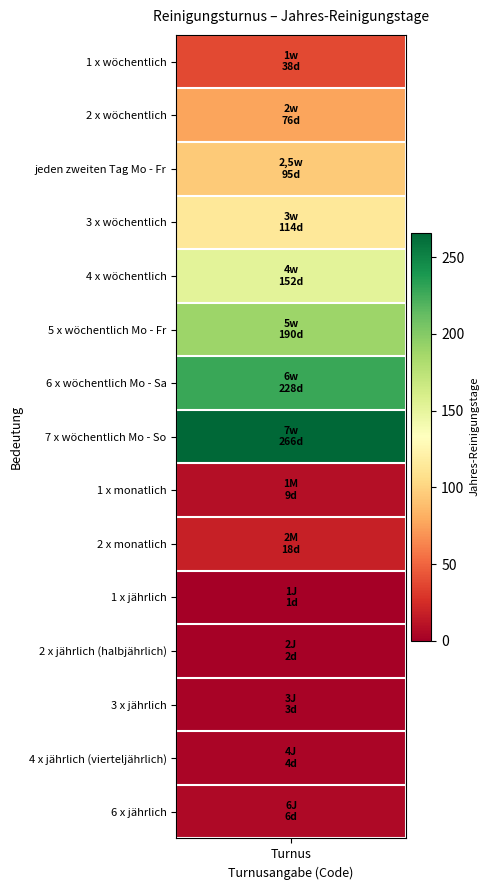

The value at 3 is 150. True or false?

False